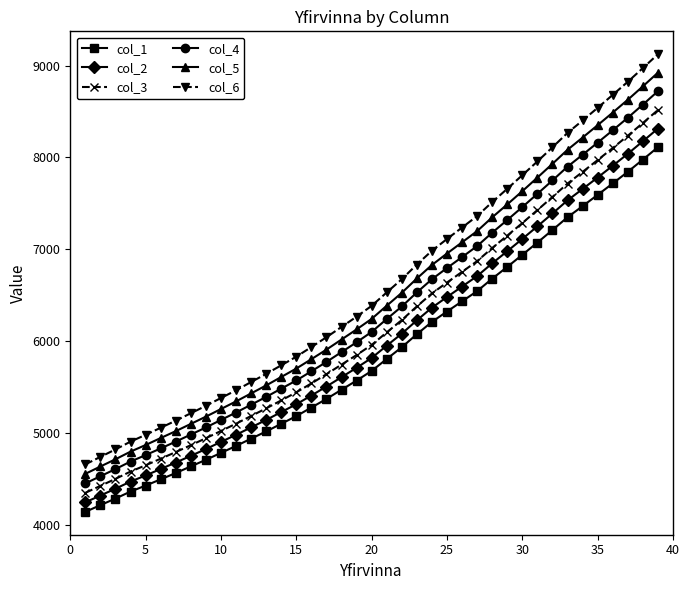

At how many categories does at least one series exceed 5707?

26